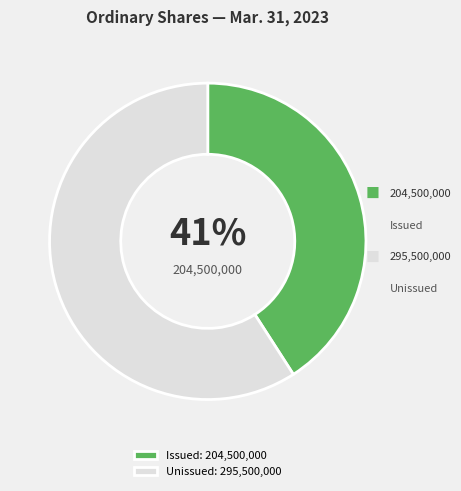

Which has a higher value, Unissued: 295,500,000 or Issued: 204,500,000?

Unissued: 295,500,000